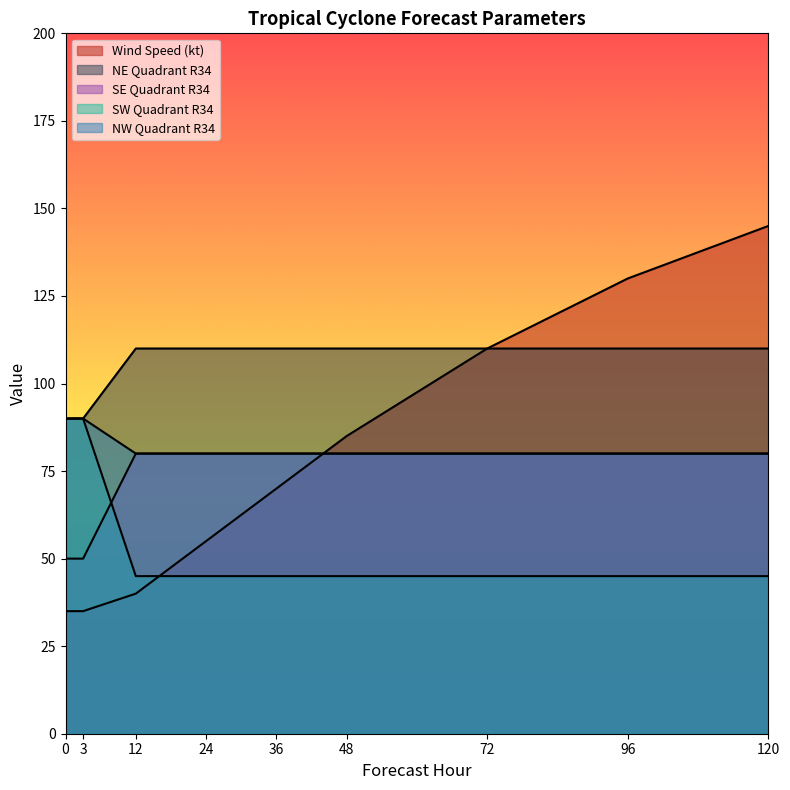

Does the chart have visible grid lines?

No